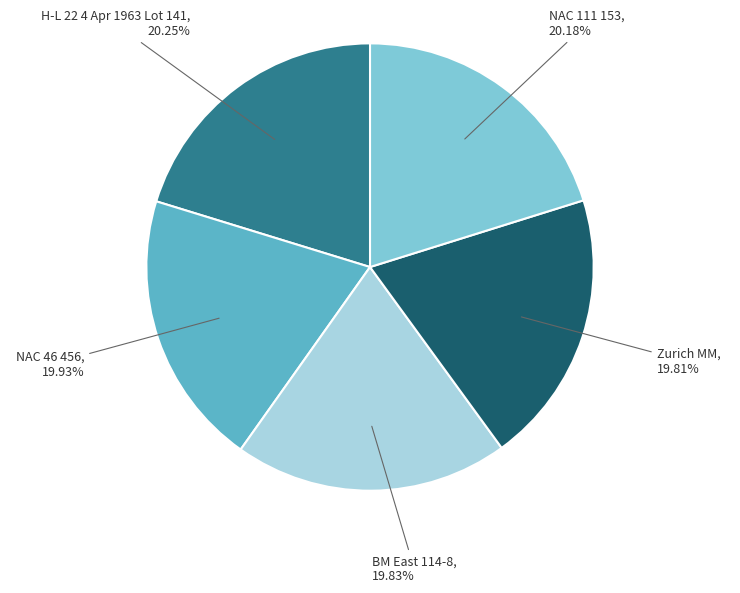

Is there any slice that represents more than half of the pie?

No